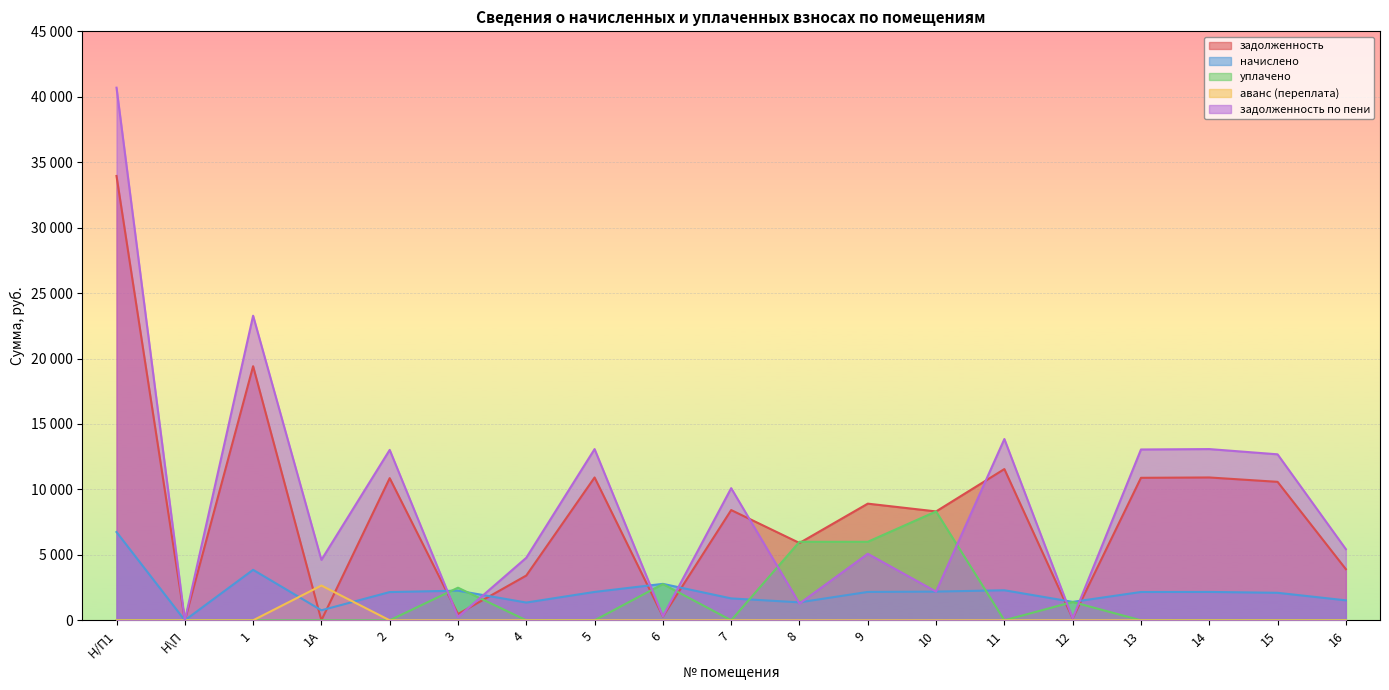

How many intersections are there between задолженность and задолженность по пени?

4